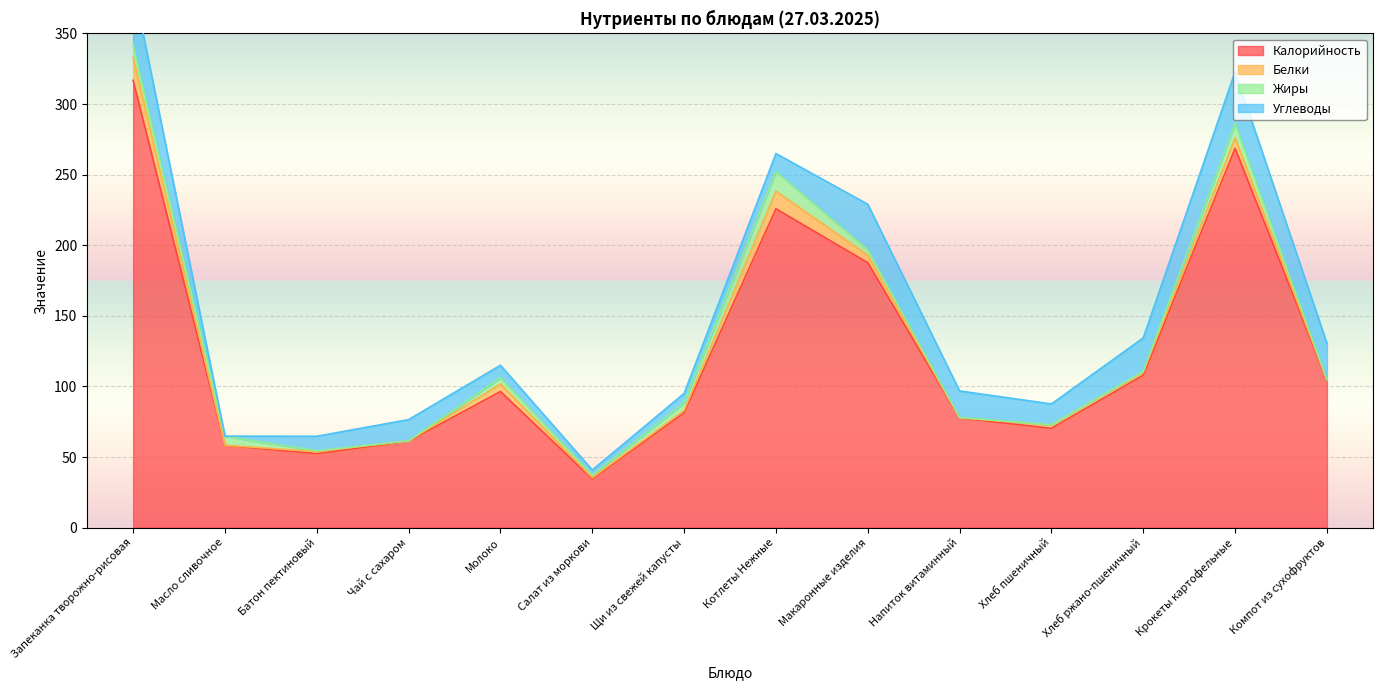

Which category has the highest value in the Жиры series?

Котлеты Нежные